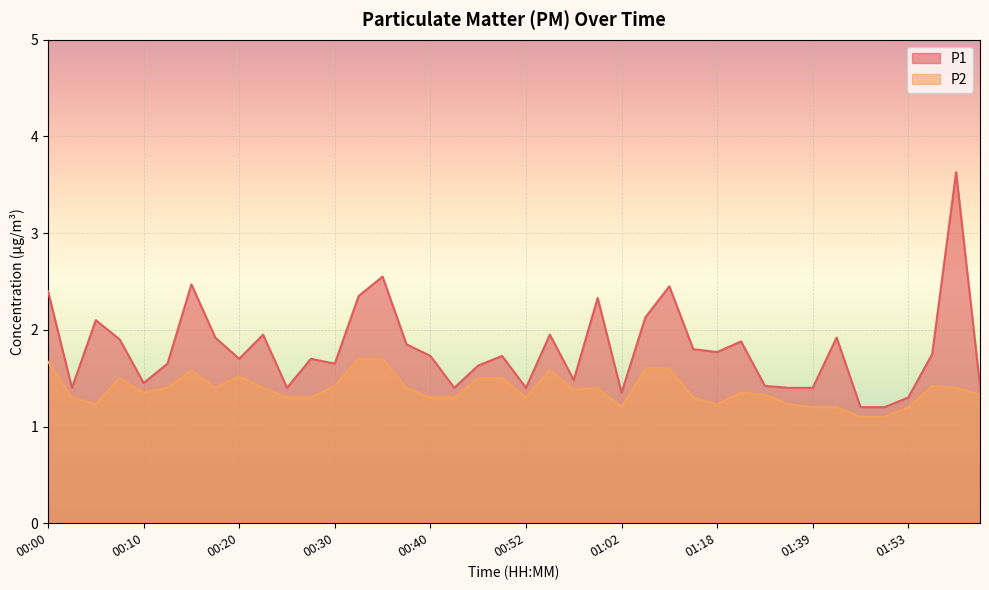

Reading left to right, extract all data points from this chart.

P1: 00:00=2.4	00:03=1.4	00:05=2.1	00:08=1.9	00:10=1.4	00:13=1.6	00:15=2.5	00:17=1.9	00:20=1.7	00:22=1.9	00:25=1.4	00:27=1.7	00:30=1.6	00:32=2.4	00:35=2.5	00:37=1.9	00:40=1.7	00:42=1.4	00:47=1.6	00:50=1.7	00:52=1.4	00:55=1.9	00:57=1.5	01:00=2.3	01:02=1.4	01:05=2.1	01:07=2.5	01:10=1.8	01:18=1.8	01:23=1.9	01:26=1.4	01:31=1.4	01:39=1.4	01:45=1.9	01:47=1.2	01:50=1.2	01:53=1.3	01:55=1.8	01:58=3.6	02:00=1.4
P2: 00:00=1.7	00:03=1.3	00:05=1.2	00:08=1.5	00:10=1.4	00:13=1.4	00:15=1.6	00:17=1.4	00:20=1.5	00:22=1.4	00:25=1.3	00:27=1.3	00:30=1.4	00:32=1.7	00:35=1.7	00:37=1.4	00:40=1.3	00:42=1.3	00:47=1.5	00:50=1.5	00:52=1.3	00:55=1.6	00:57=1.4	01:00=1.4	01:02=1.2	01:05=1.6	01:07=1.6	01:10=1.3	01:18=1.2	01:23=1.4	01:26=1.3	01:31=1.2	01:39=1.2	01:45=1.2	01:47=1.1	01:50=1.1	01:53=1.2	01:55=1.4	01:58=1.4	02:00=1.3